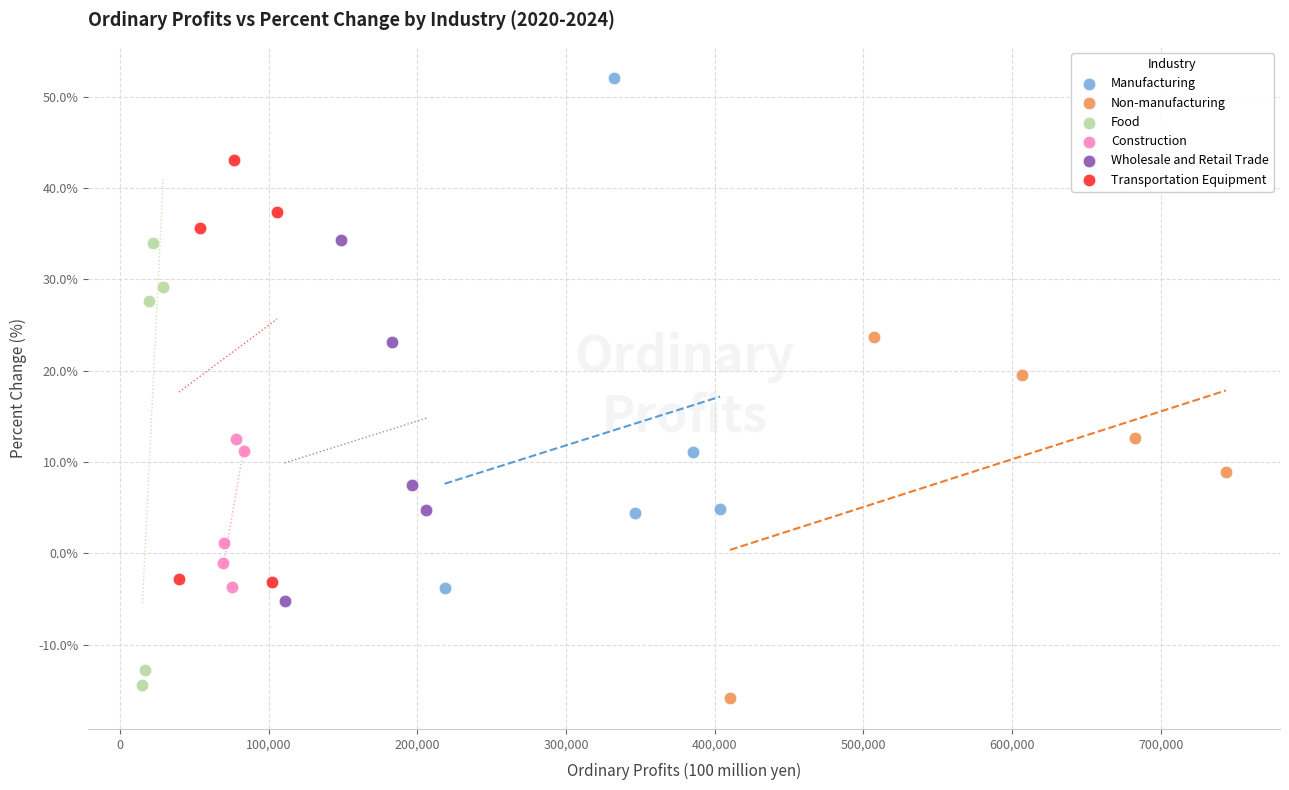

Which series reaches the maximum Y coordinate?

Manufacturing